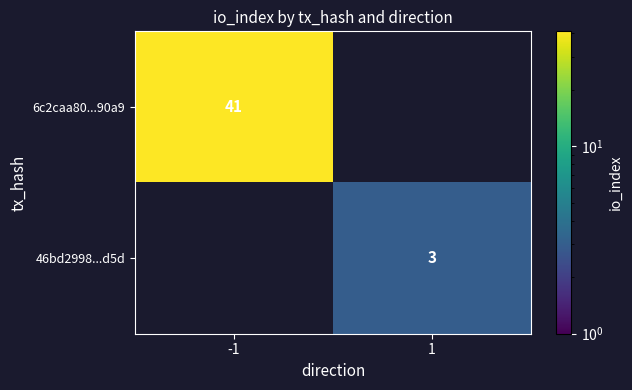

Is it true that 46bd2998...d5d equals 2 at 1?

False